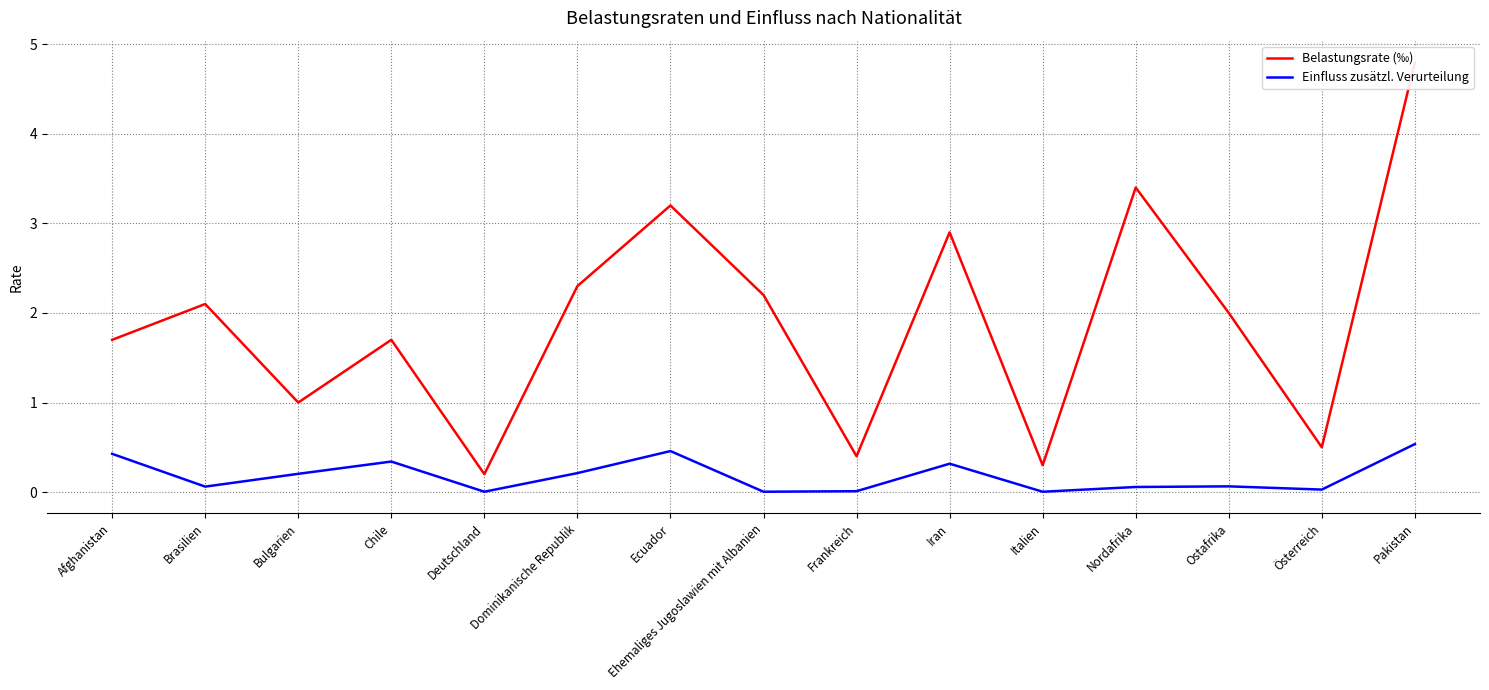

What is the difference between the maximum and minimum values in the Einfluss zusätzl. Verurteilung series?

0.5